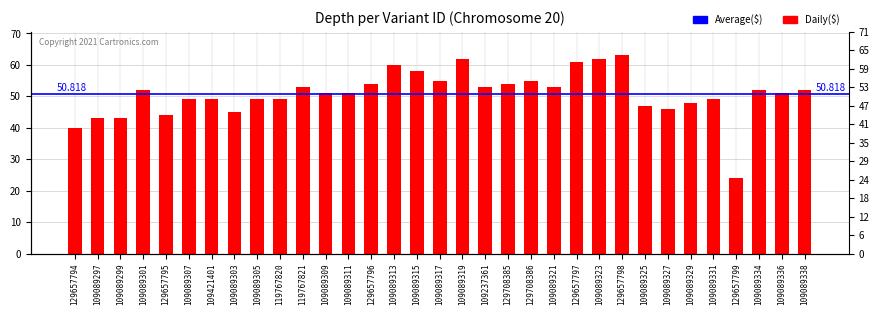

What is the average value?

51